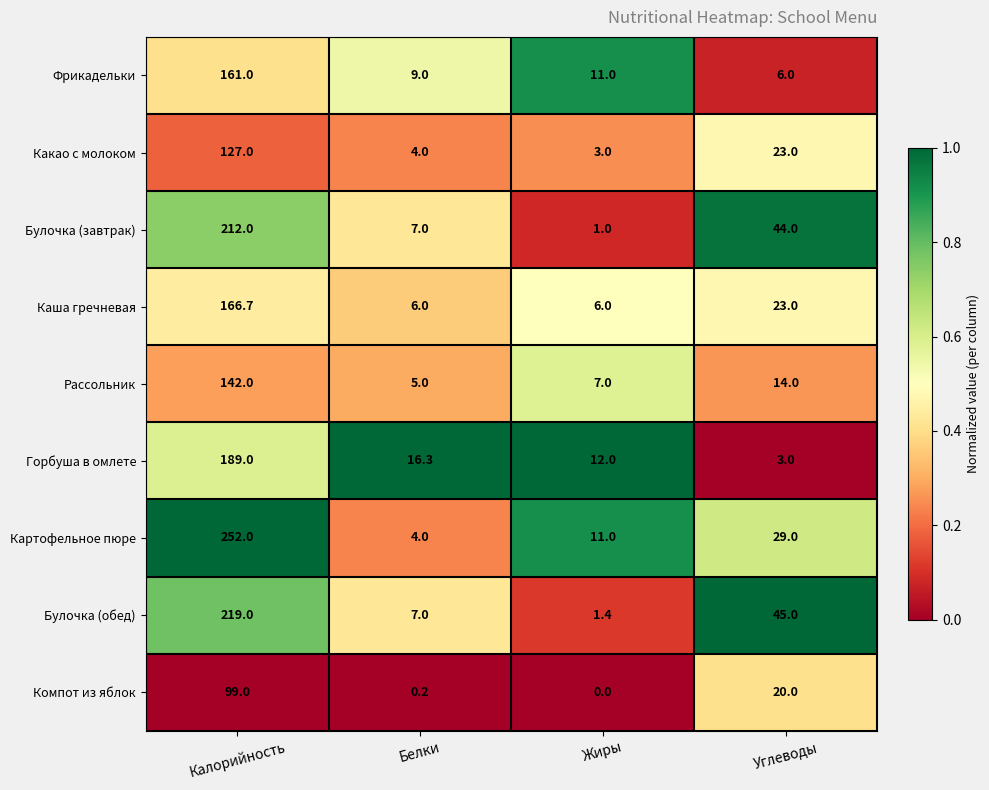

At which label does Компот из яблок first exceed 20?

Калорийность